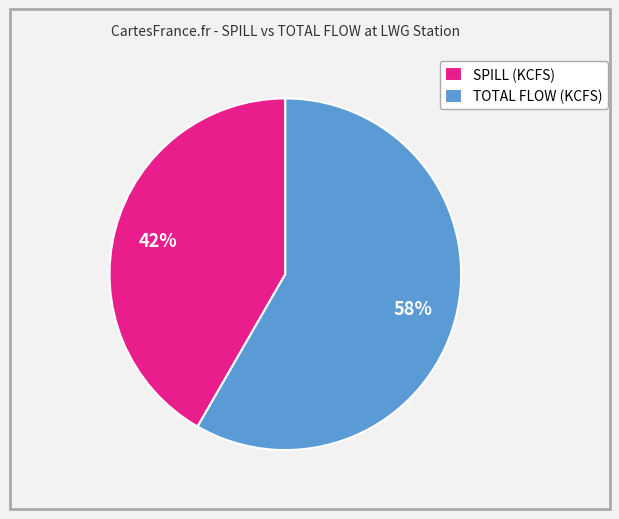

Between TOTAL FLOW (KCFS) and SPILL (KCFS), which is larger?

TOTAL FLOW (KCFS)